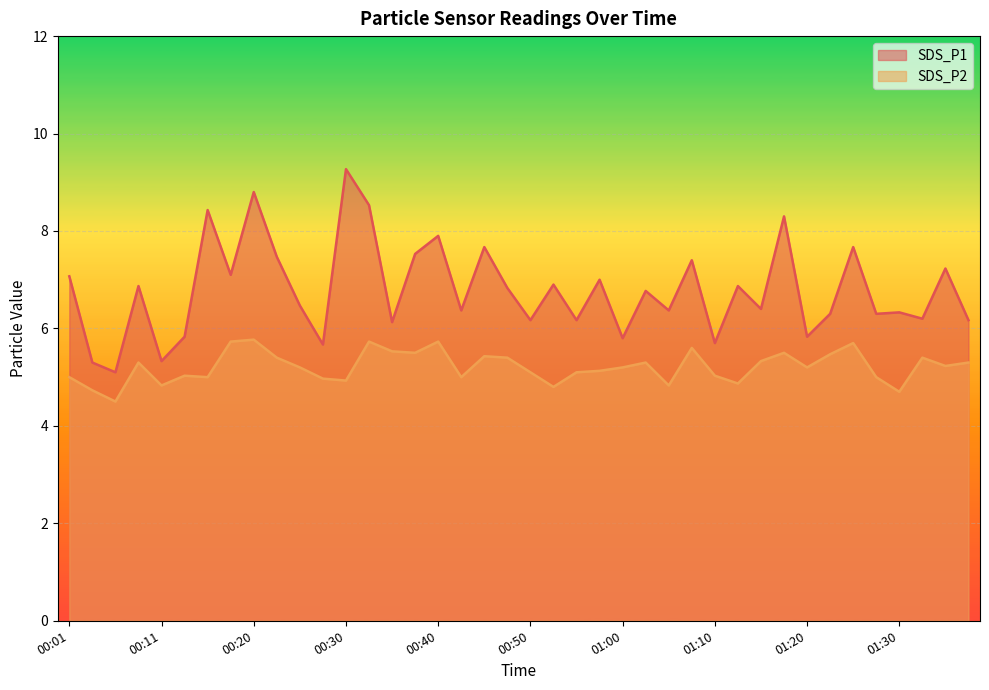

The value of SDS_P2 at 01:25 is 5.7. True or false?

True